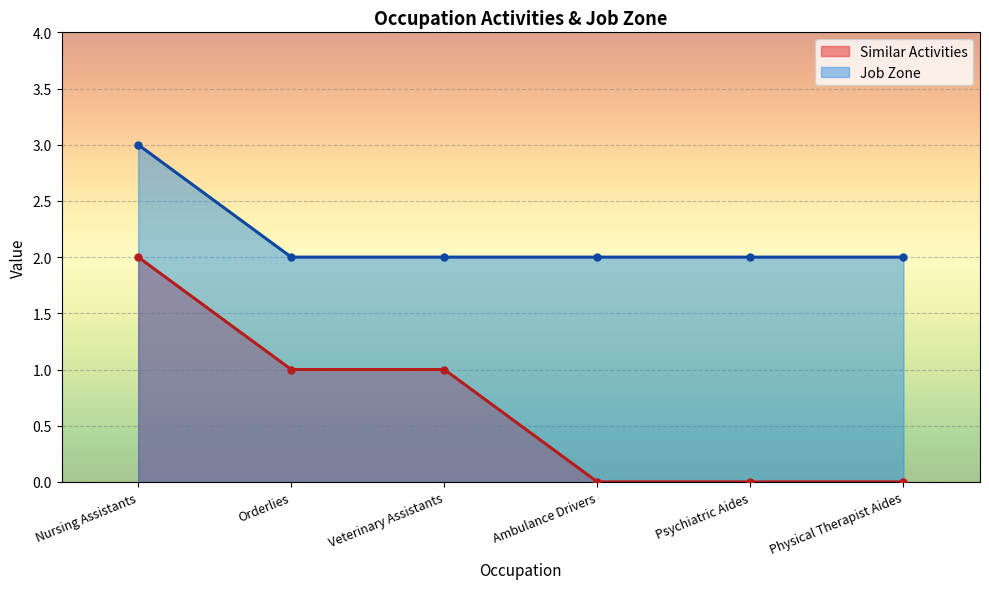

What is the total value across all series at Veterinary Assistants?

3